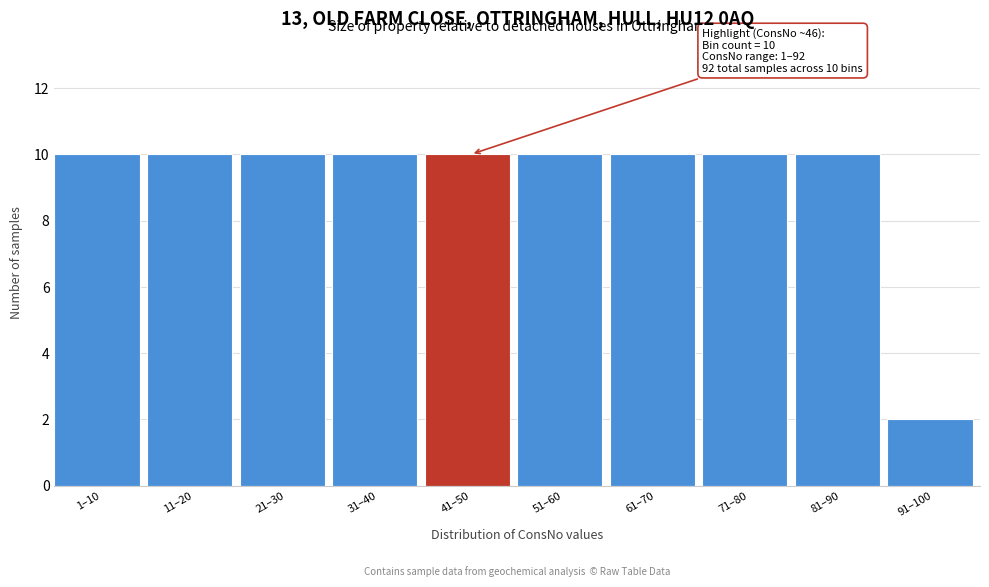

Reading right to left, what are all the values shown in this chart?

91–100=2	81–90=10	71–80=10	61–70=10	51–60=10	41–50=10	31–40=10	21–30=10	11–20=10	1–10=10